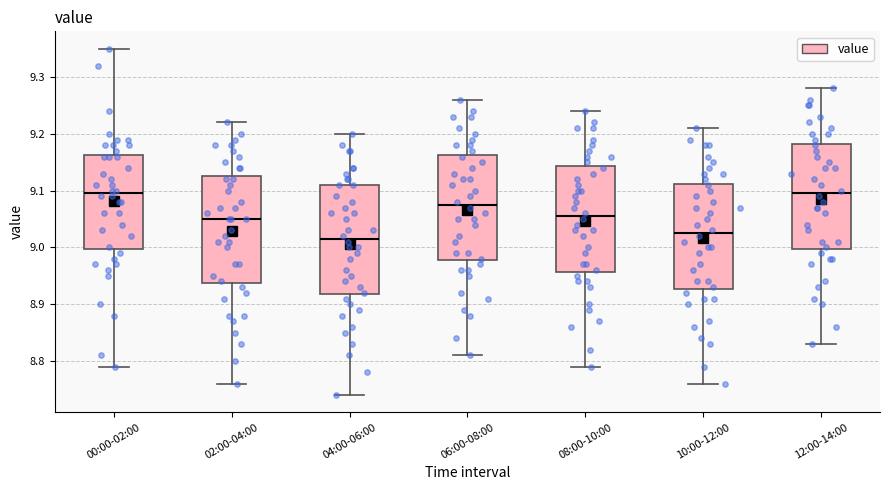

Reading left to right, transcribe this box plot: for each box, give where its median line is, the range the box spans, and where its two whiskers end, as read against the y-axis. The values are not printed on the chart, so give them approximately, as read against the axis.

00:00-02:00: median 9.10, box 9.00 to 9.16, whiskers 8.79 to 9.35
02:00-04:00: median 9.05, box 8.94 to 9.13, whiskers 8.76 to 9.22
04:00-06:00: median 9.02, box 8.92 to 9.11, whiskers 8.74 to 9.20
06:00-08:00: median 9.08, box 8.98 to 9.16, whiskers 8.81 to 9.26
08:00-10:00: median 9.06, box 8.96 to 9.14, whiskers 8.79 to 9.24
10:00-12:00: median 9.03, box 8.93 to 9.11, whiskers 8.76 to 9.21
12:00-14:00: median 9.10, box 9.00 to 9.18, whiskers 8.83 to 9.28